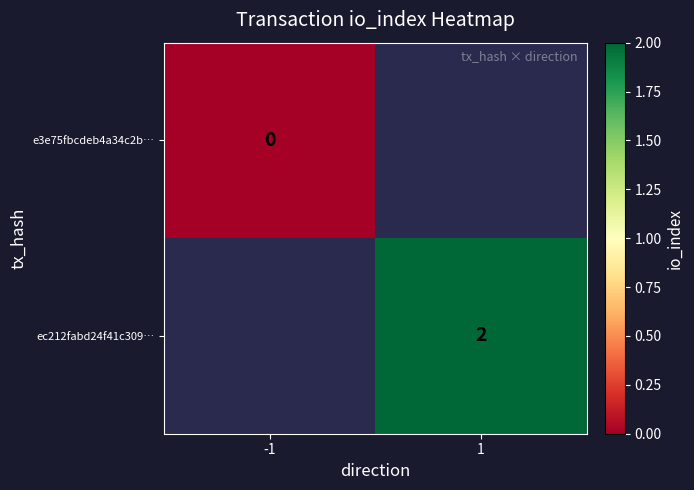

The value of ec212fabd24f41c309… at 1 is 2. True or false?

True